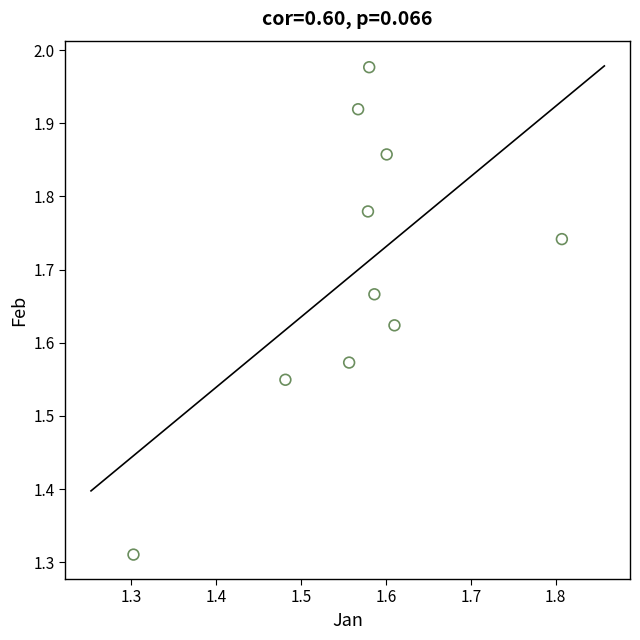

What is the range of Y values (max minus min)?

0.7